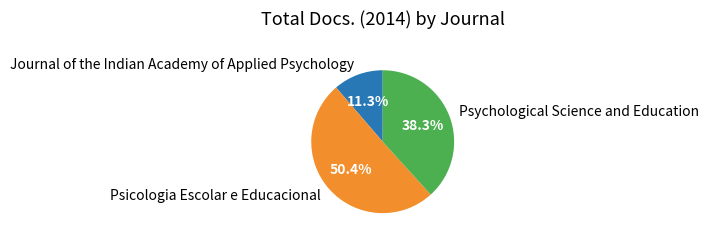

What percentage is the Psychological Science and Education slice, to the nearest percent?

38%